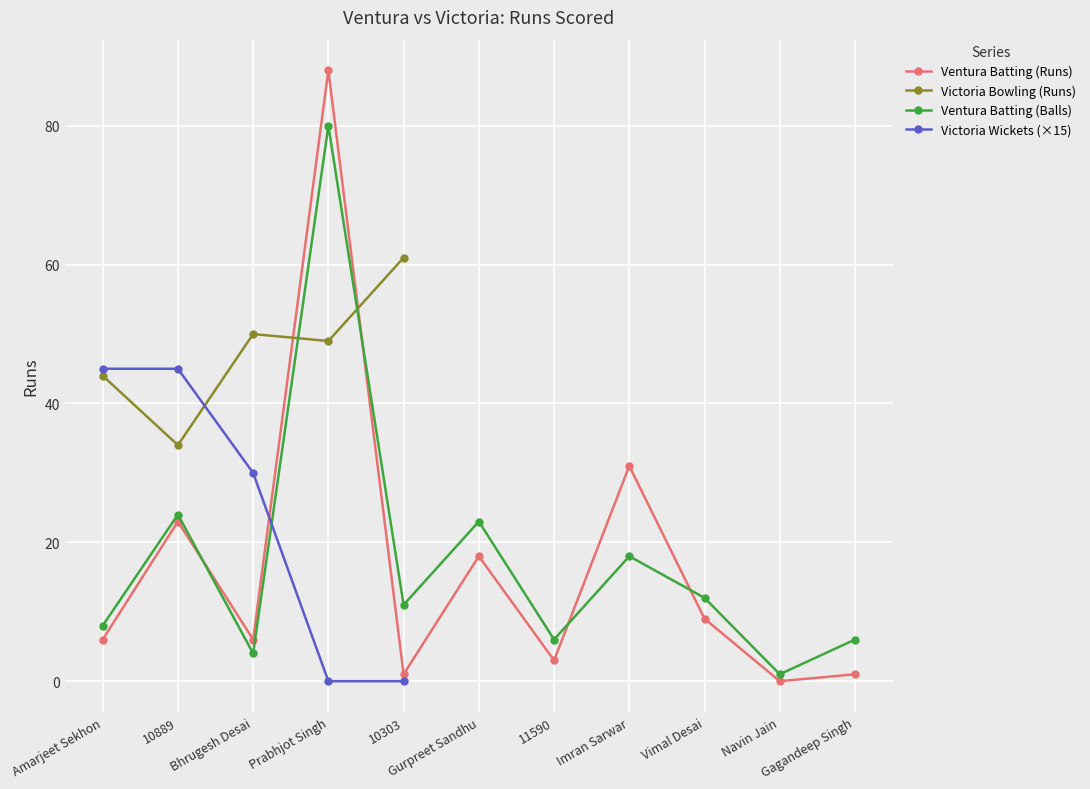

What is the maximum value shown in the chart?

88